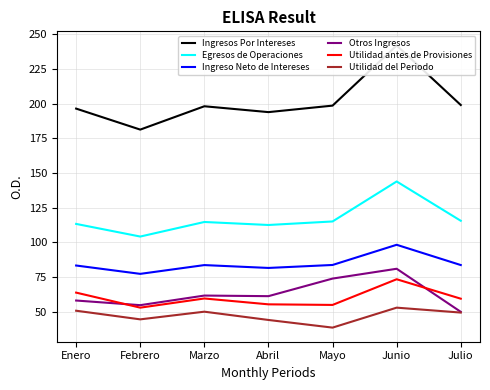

Where is the first local maximum for Utilidad antes de Provisiones?

Marzo